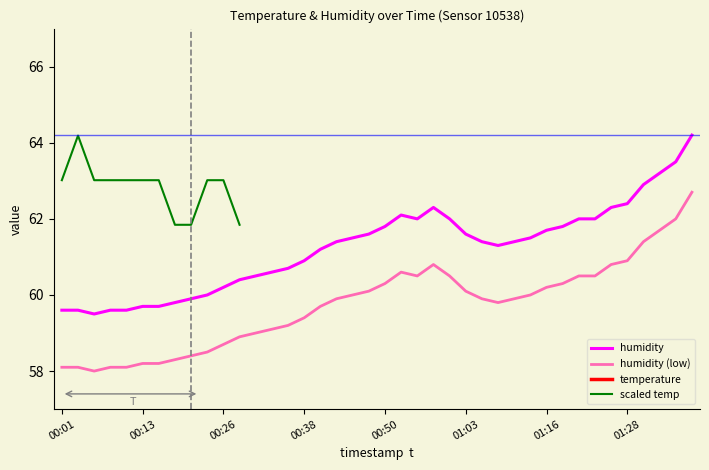

At which category does temperature reach its first local valley?

00:28